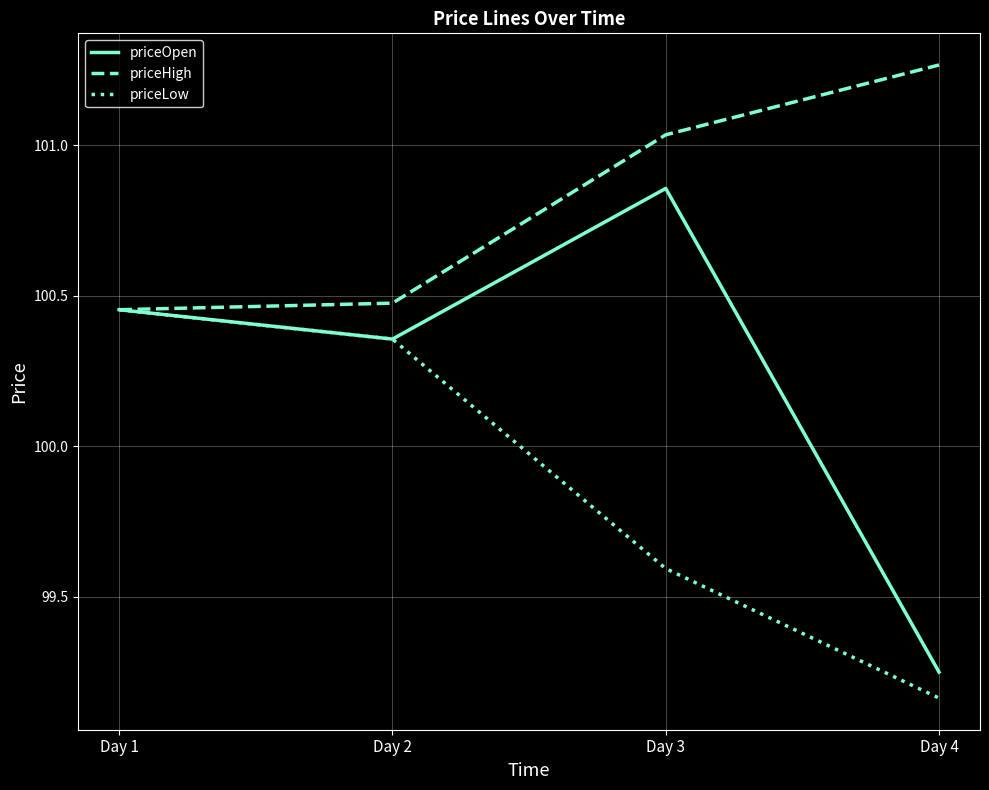

What are all the series names shown in the legend?

priceOpen, priceHigh, priceLow